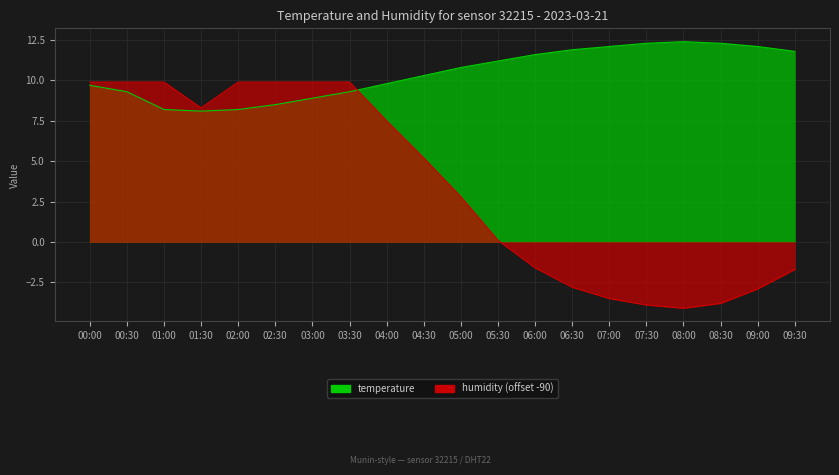

What is the lowest value of the humidity series?

-4.1